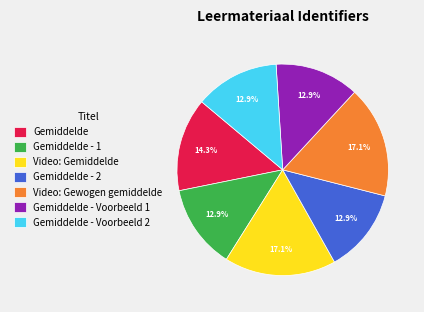

Count the number of slices in the pie.

7